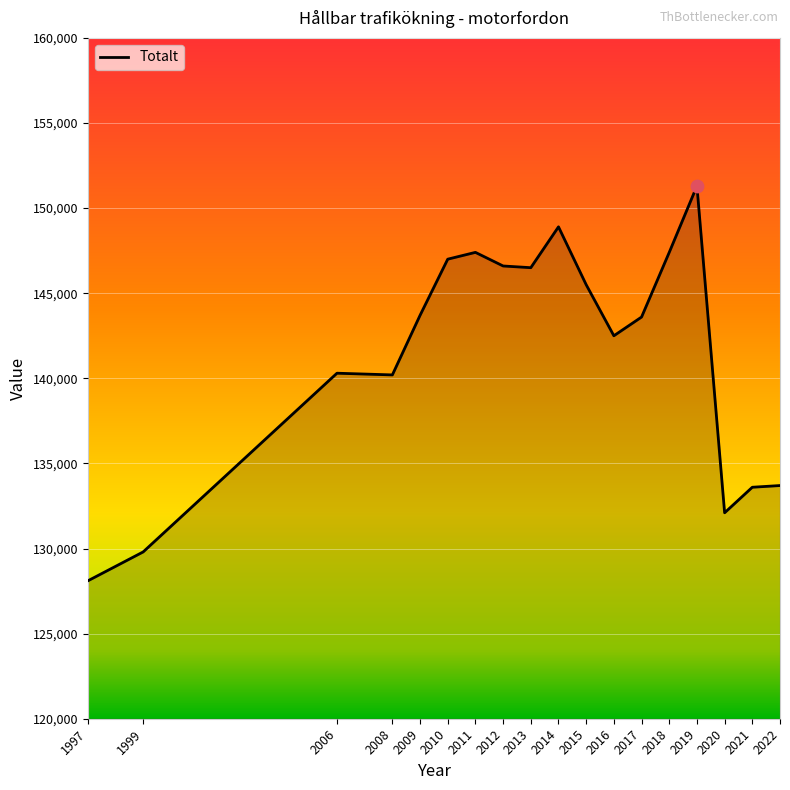

What is the ratio of the value at 1997 to the value at 2021?

1.0